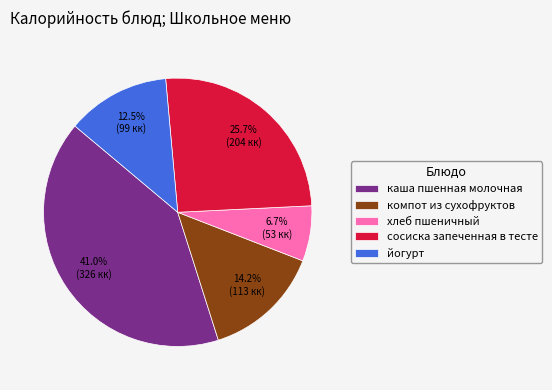

True or false: хлеб пшеничный accounts for 21% of the total.

False